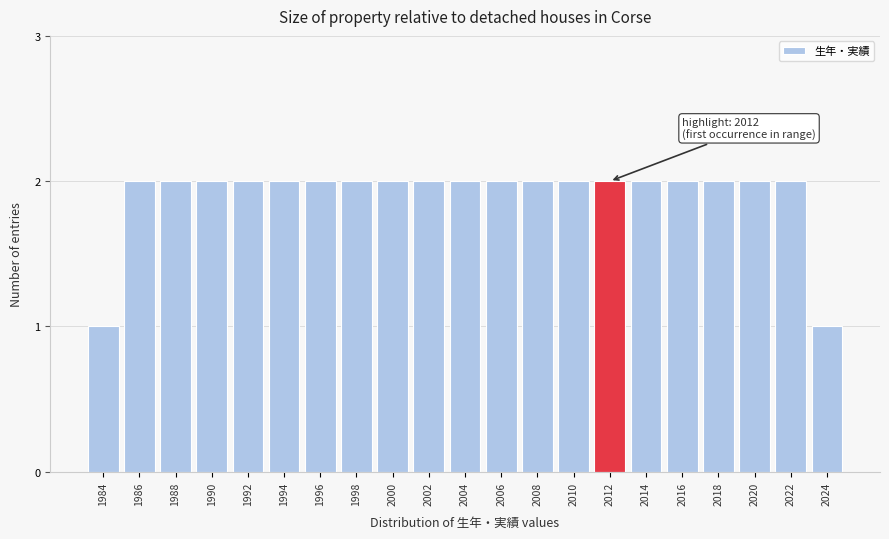

Reading left to right, list all the values displayed in this chart.

1	2	2	2	2	2	2	2	2	2	2	2	2	2	2	2	2	2	2	2	1